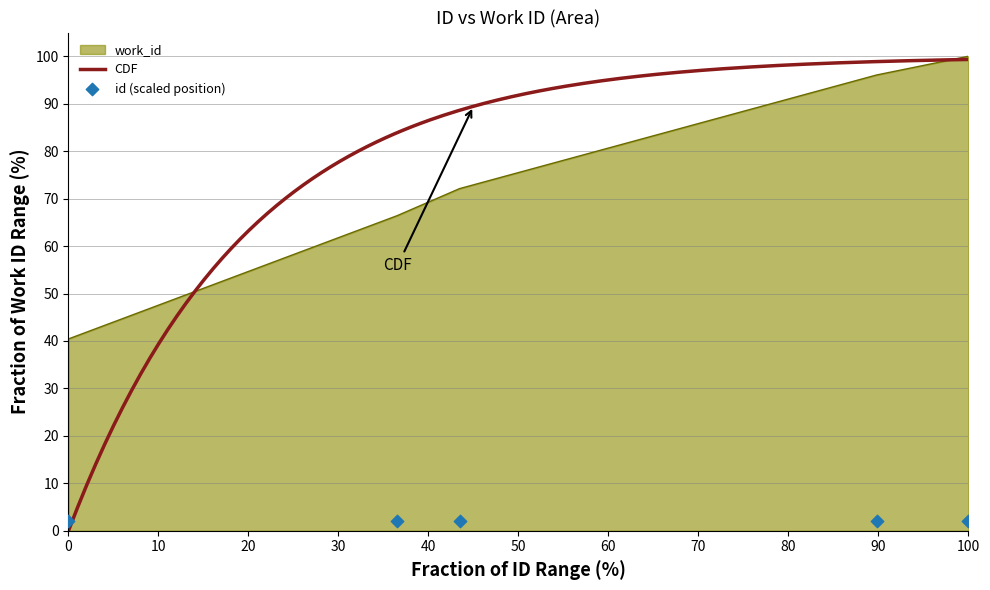

What is the ratio of the value at 14257 to the value at 15354?

0.9